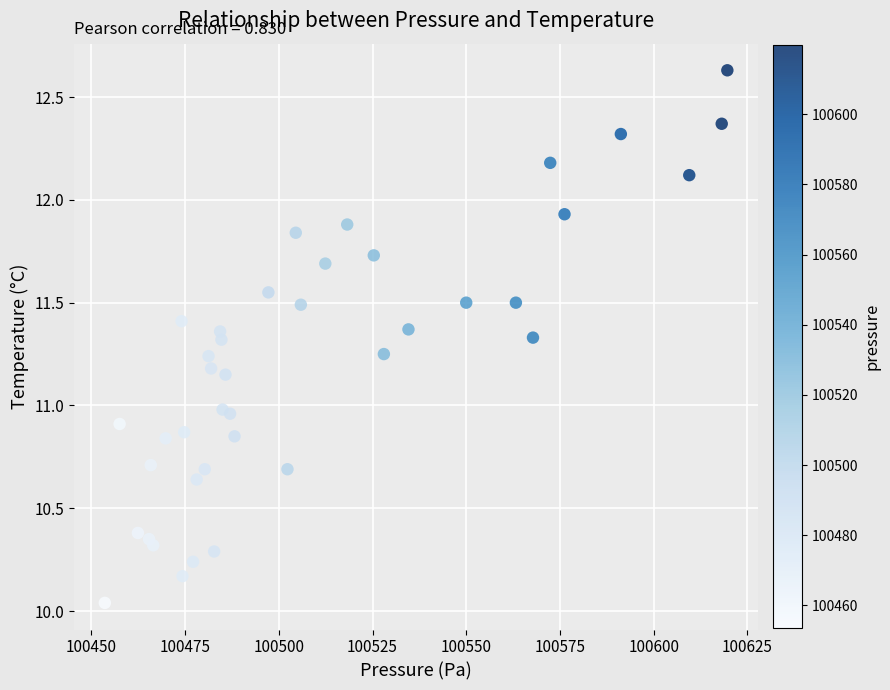

What is the range of Y values (max minus min)?

2.6